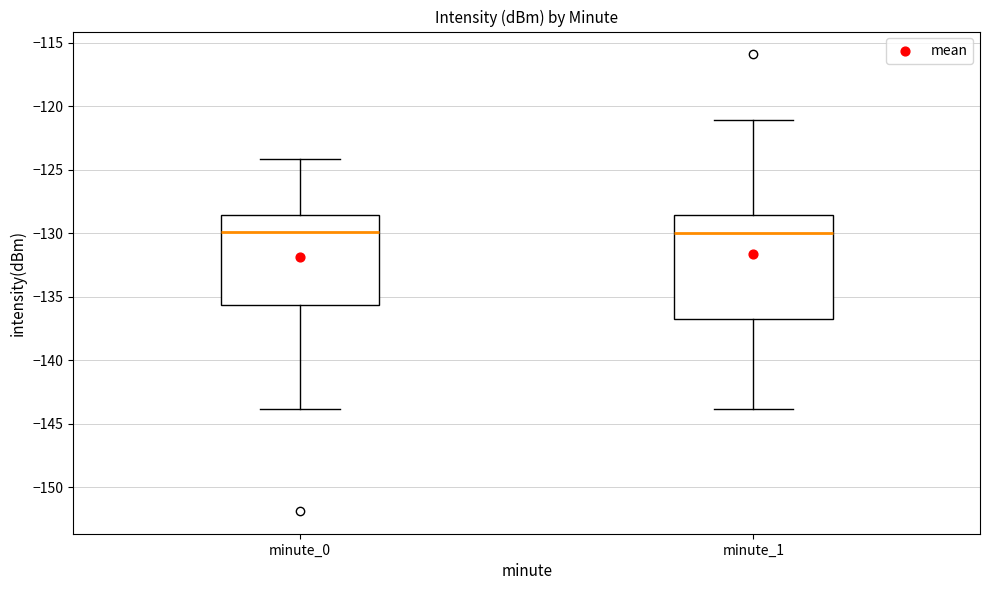

Comparing the boxes themselves (not the whiskers), which one is the tallest?

minute_1